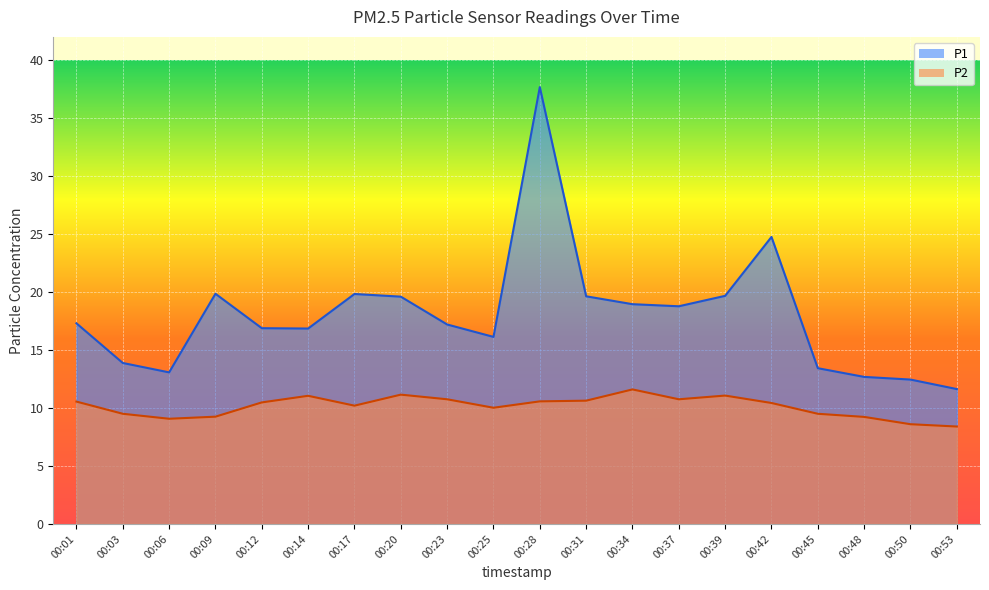

Where does the P1 series first go above 17?

00:01